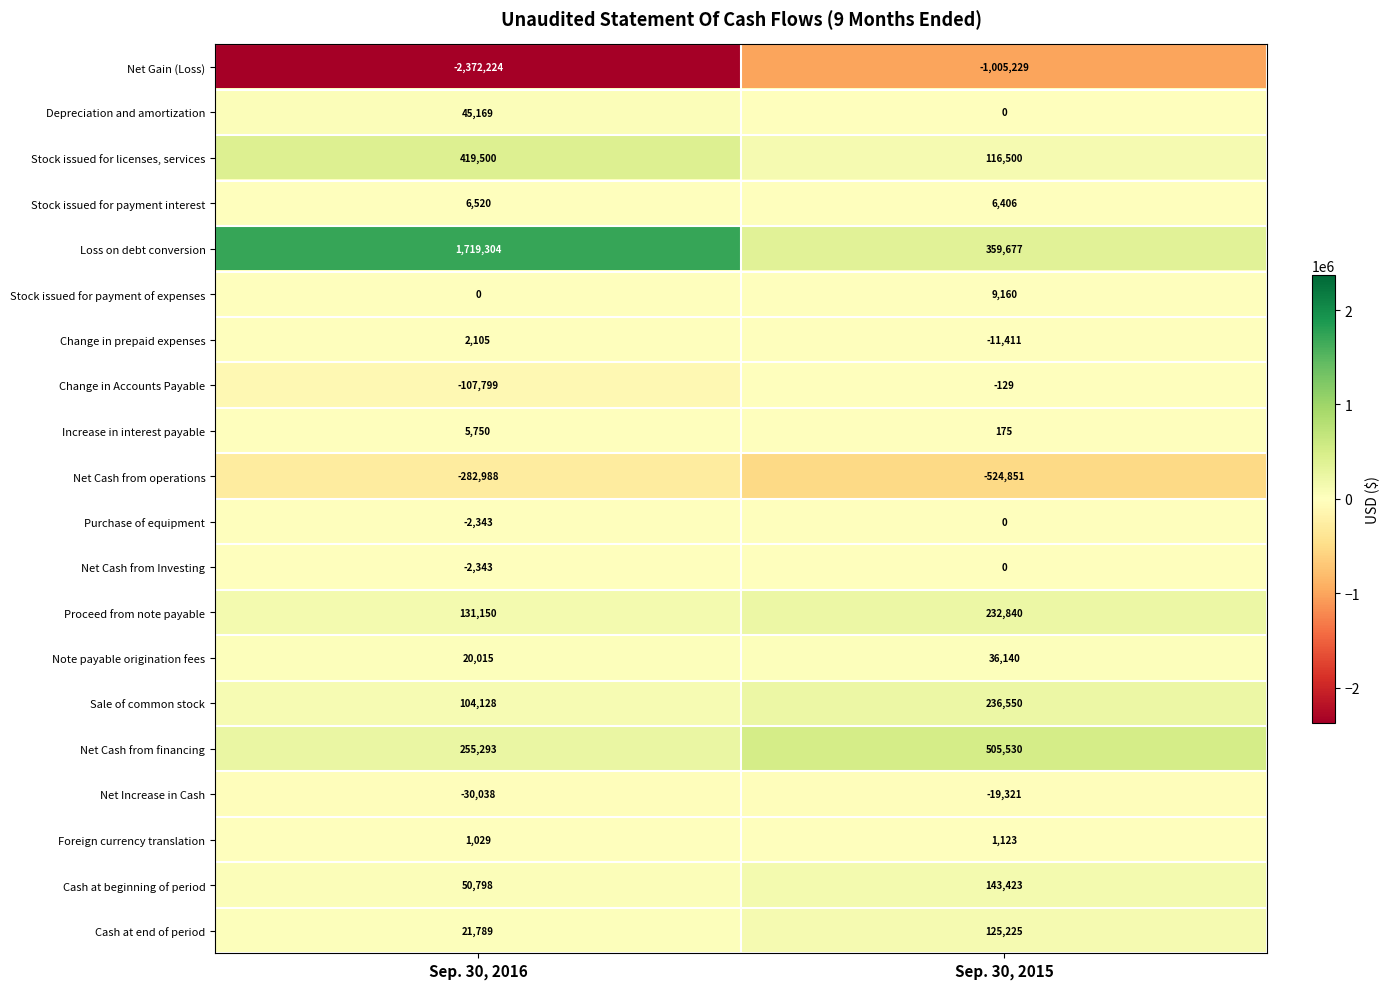

Read the Increase in interest payable value at Sep. 30, 2016, to the nearest 100.

5800